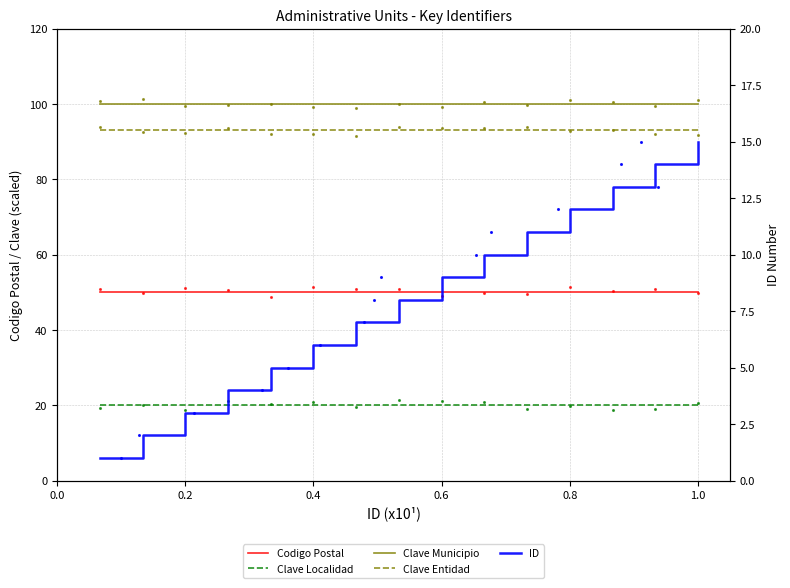

Which series reaches the maximum Y coordinate?

Clave Municipio